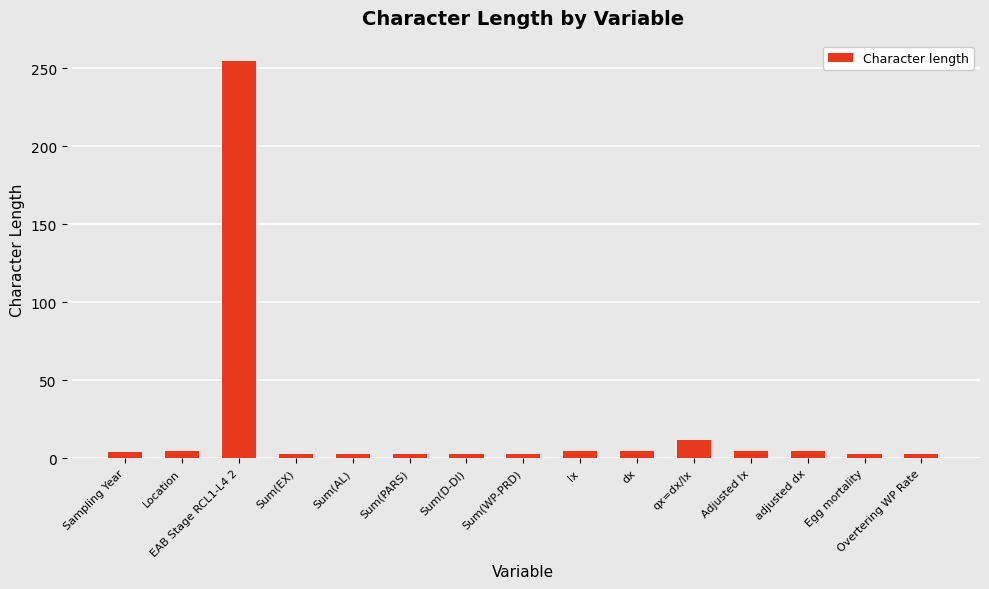

Which has a higher value, lx or qx=dx/lx?

qx=dx/lx